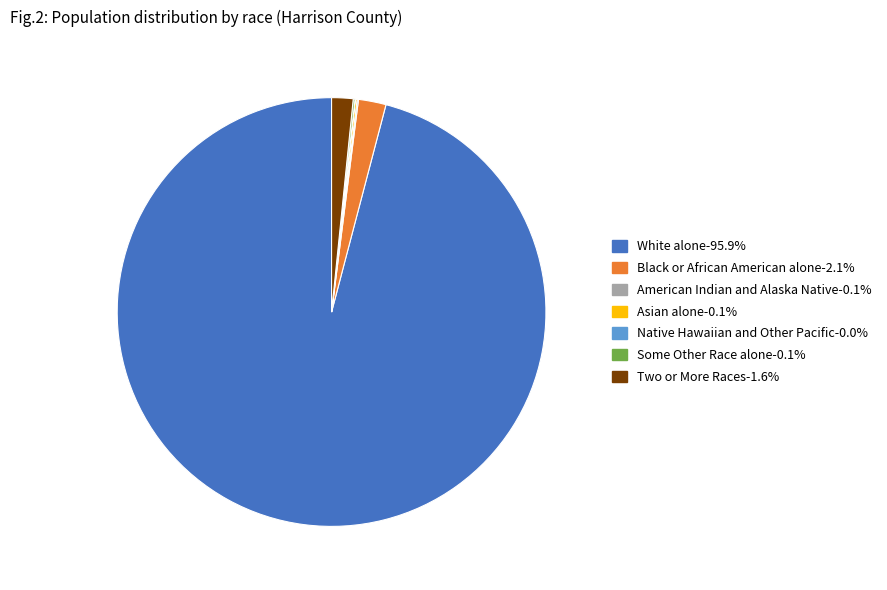

What is the largest slice in the pie chart?

White alone